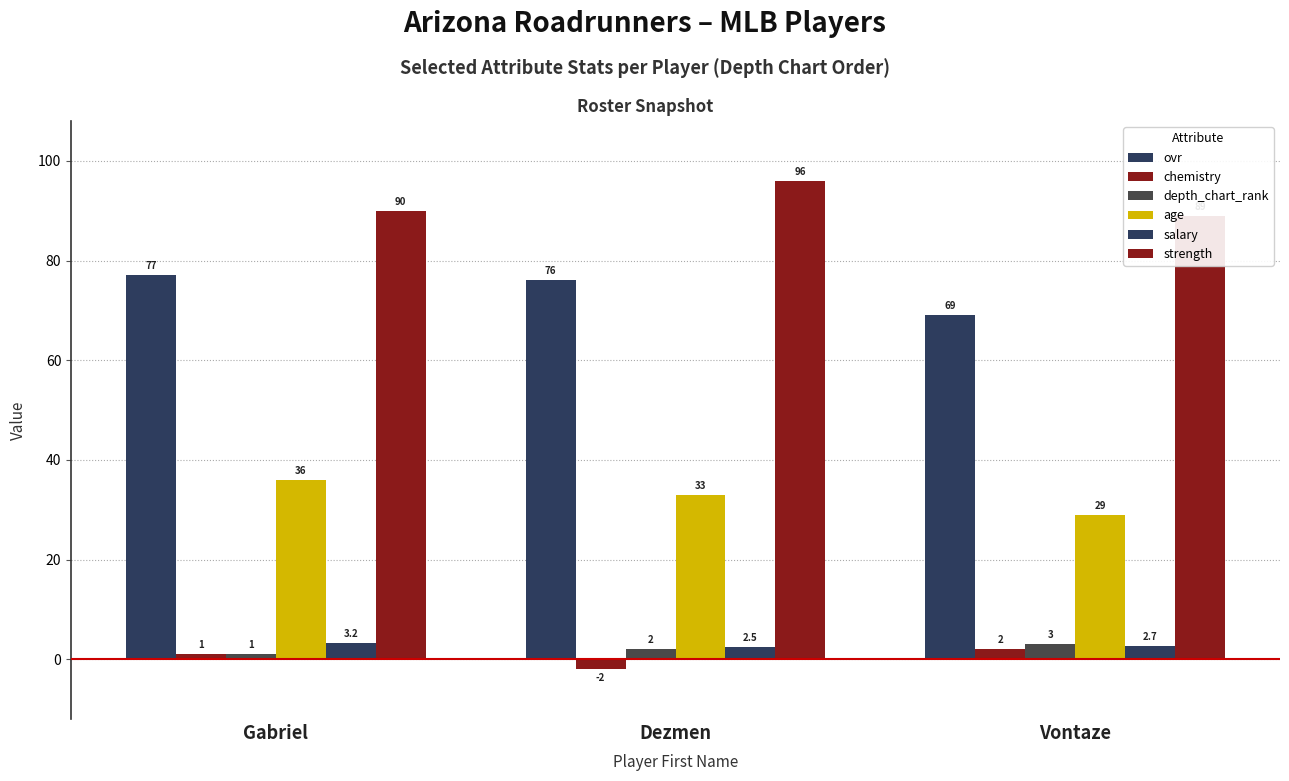

What is the sum of the age values at Dezmen and Gabriel?

69.0